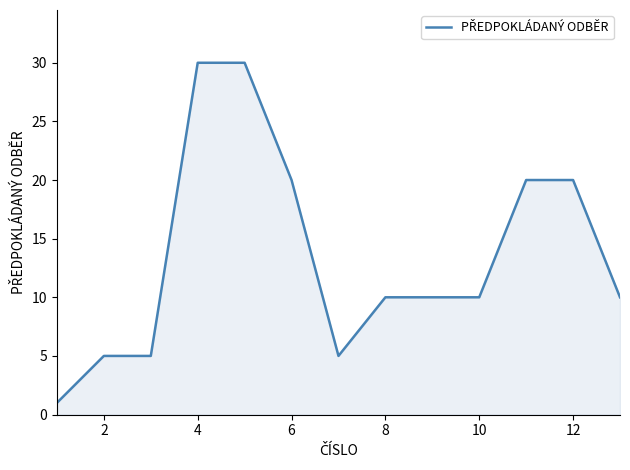

What is the difference between the maximum and minimum values?

29